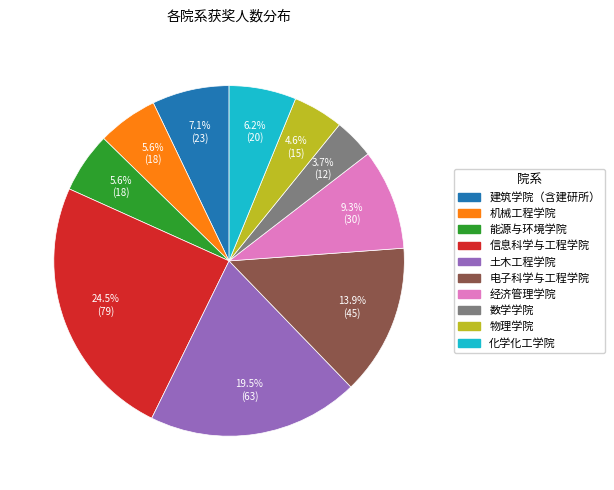

Which category has the biggest portion of the pie?

信息科学与工程学院